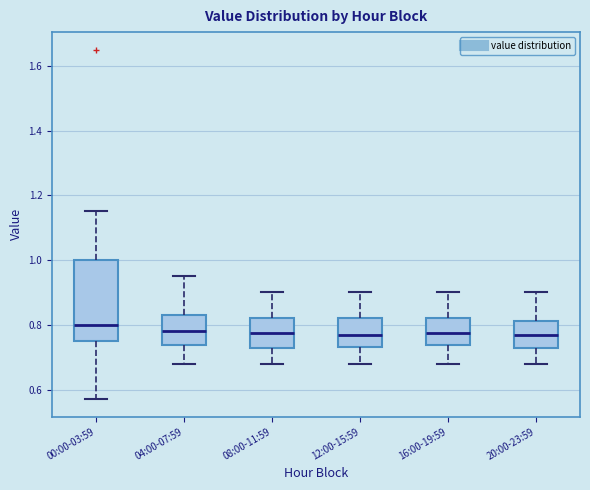

Reading left to right, read every box against the y-axis: the position of its median line, the range the box covers, and the ends of its whiskers. The values are not printed on the chart, so give them approximately, as read against the axis.

00:00-03:59: median 0.80, box 0.76 to 1.00, whiskers 0.58 to 1.16
04:00-07:59: median 0.78, box 0.74 to 0.84, whiskers 0.68 to 0.96
08:00-11:59: median 0.78, box 0.72 to 0.82, whiskers 0.68 to 0.90
12:00-15:59: median 0.78, box 0.74 to 0.82, whiskers 0.68 to 0.90
16:00-19:59: median 0.78, box 0.74 to 0.82, whiskers 0.68 to 0.90
20:00-23:59: median 0.78, box 0.72 to 0.82, whiskers 0.68 to 0.90